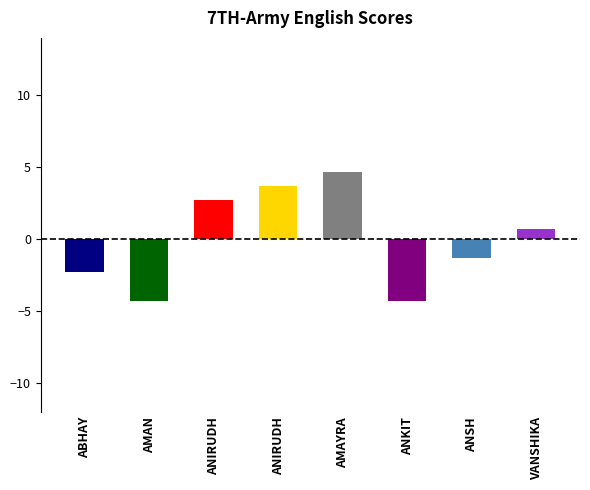

The chart shows a value of 7.0 at AMAYRA. True or false?

False